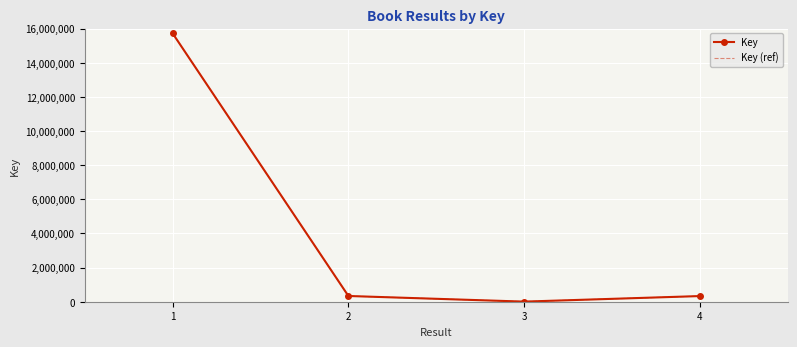

How many values in the Key (ref) series are below 335859?

2